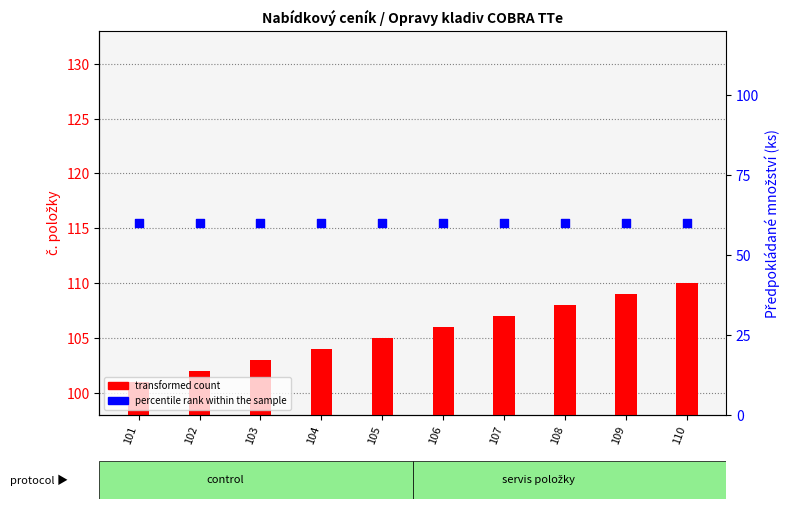

Which series contains the highest Y value?

transformed count